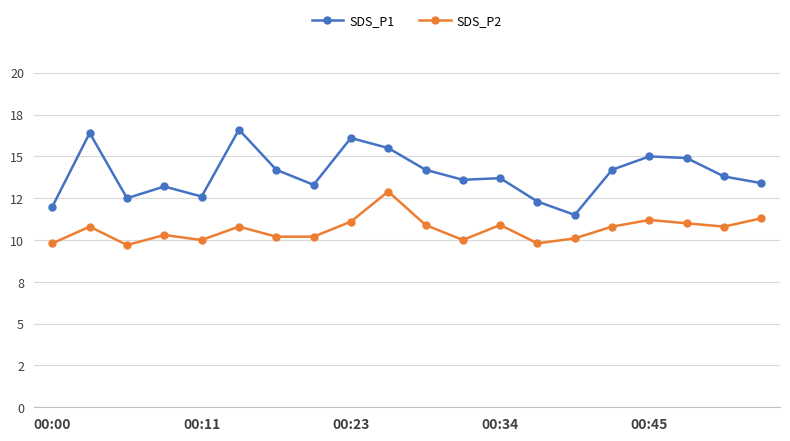

Reading left to right, extract all data points from this chart.

SDS_P1: 12.0	16.4	12.5	13.2	12.6	16.6	14.2	13.3	16.1	15.5	14.2	13.6	13.7	12.3	11.5	14.2	15.0	14.9	13.8	13.4
SDS_P2: 9.8	10.8	9.7	10.3	10.0	10.8	10.2	10.2	11.1	12.9	10.9	10.0	10.9	9.8	10.1	10.8	11.2	11.0	10.8	11.3